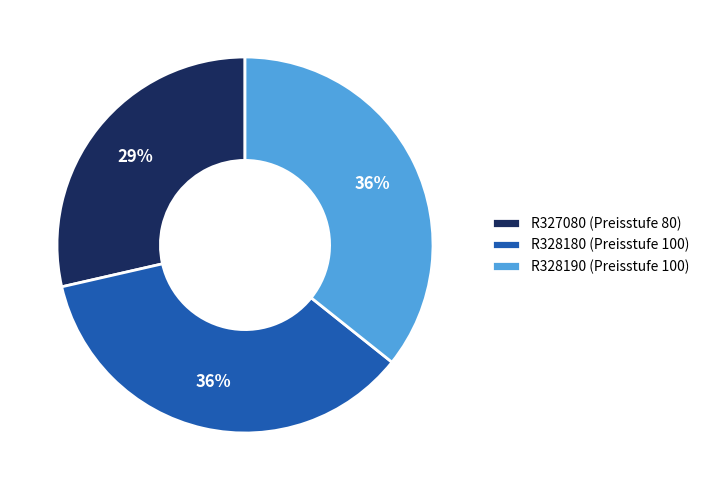

Count the number of slices in the pie.

3